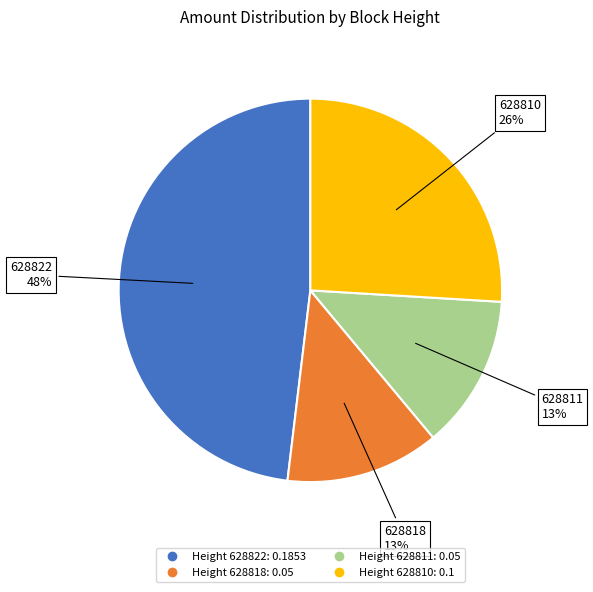

Is there any slice that represents more than half of the pie?

No